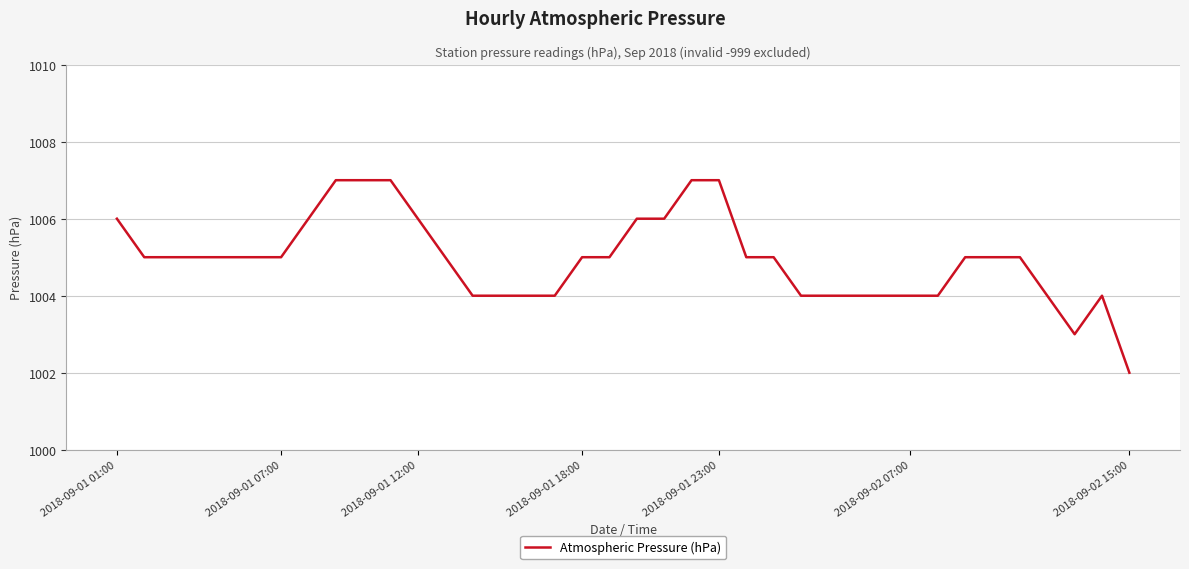

What is the difference between the maximum and minimum values?

5